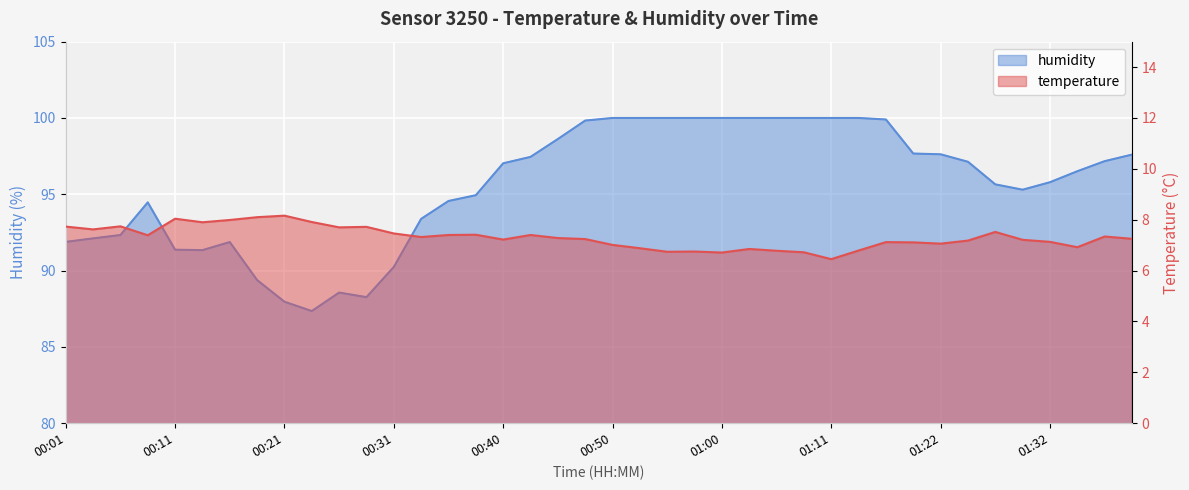

What is the difference between the highest and lowest values at 00:55?

93.3